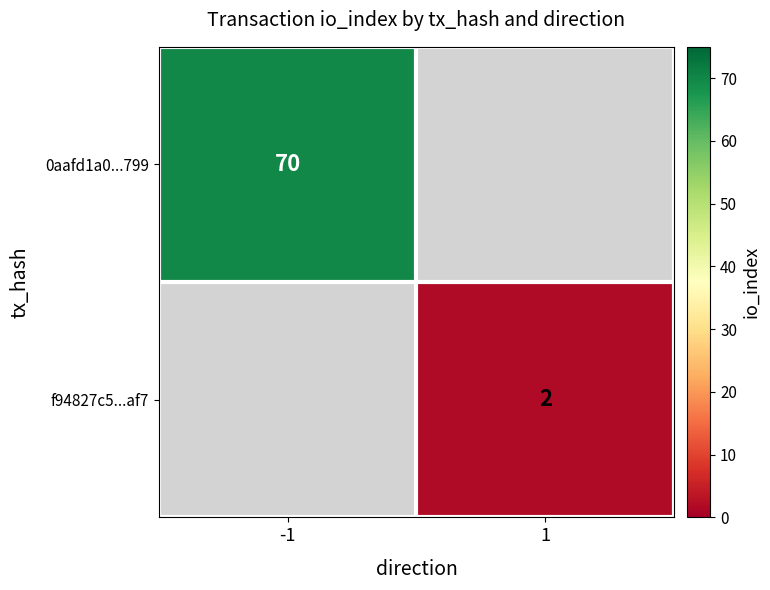

What is the greatest value displayed?

70.0